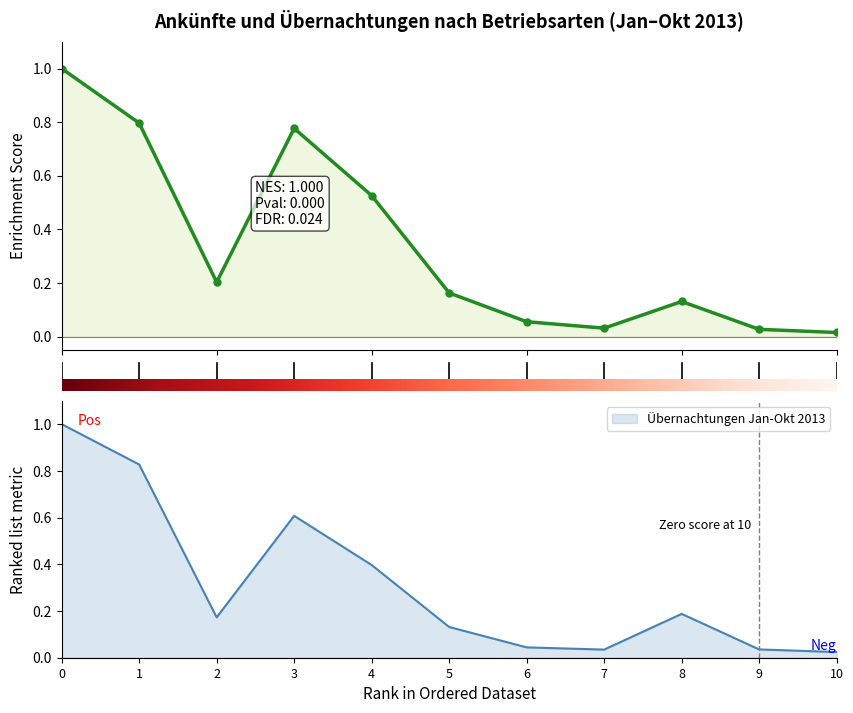

What is the average value?

0.3